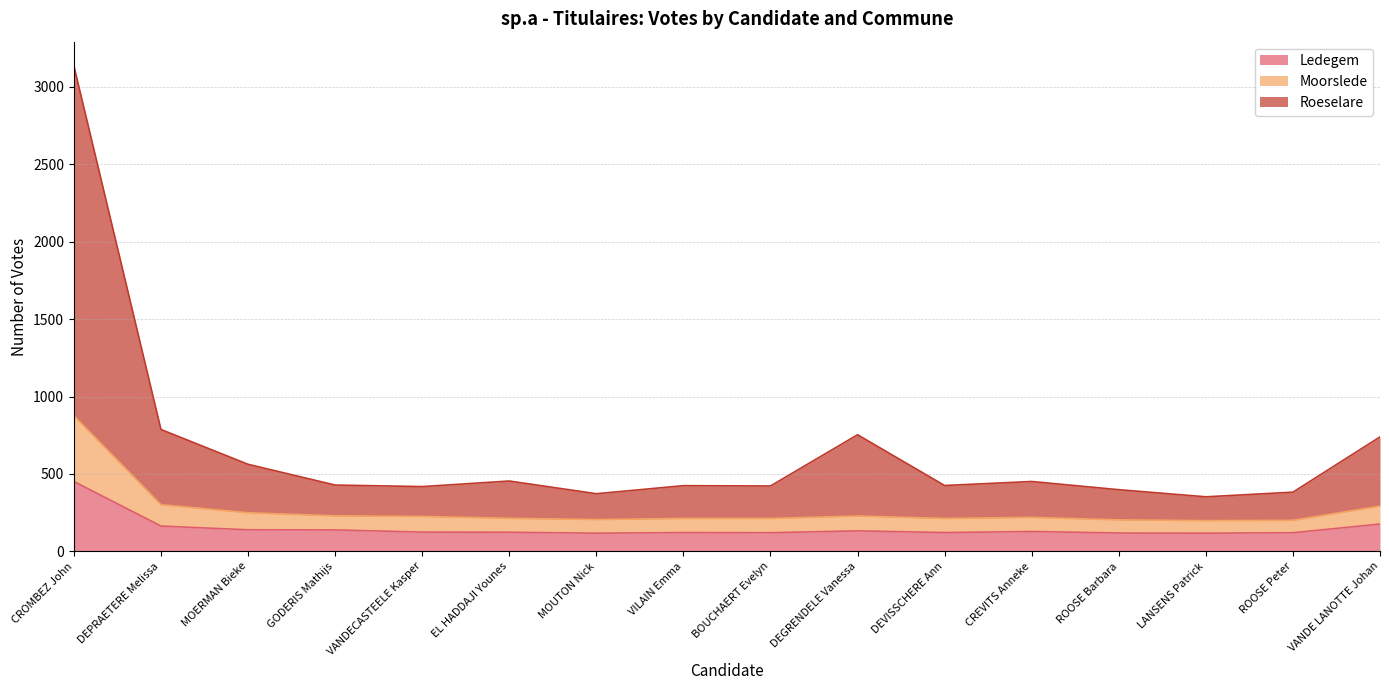

The Roeselare series shows 646 at CREVITS Anneke. True or false?

False